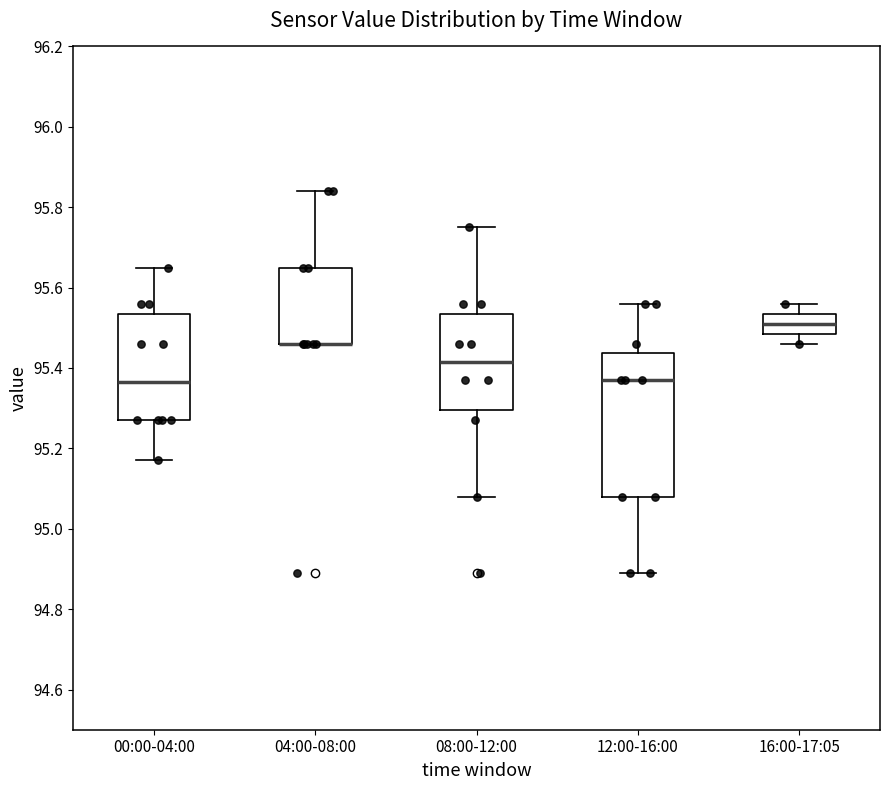

Reading left to right, read every box against the y-axis: the position of its median line, the range the box covers, and the ends of its whiskers. The values are not printed on the chart, so give them approximately, as read against the axis.

00:00-04:00: median 95.36, box 95.28 to 95.54, whiskers 95.18 to 95.66
04:00-08:00: median 95.46 (drawn on the box's lower edge), box 95.46 to 95.66, whiskers 95.46 to 95.84
08:00-12:00: median 95.42, box 95.30 to 95.54, whiskers 95.08 to 95.76
12:00-16:00: median 95.38, box 95.08 to 95.44, whiskers 94.90 to 95.56
16:00-17:05: median 95.52, box 95.48 to 95.54, whiskers 95.46 to 95.56